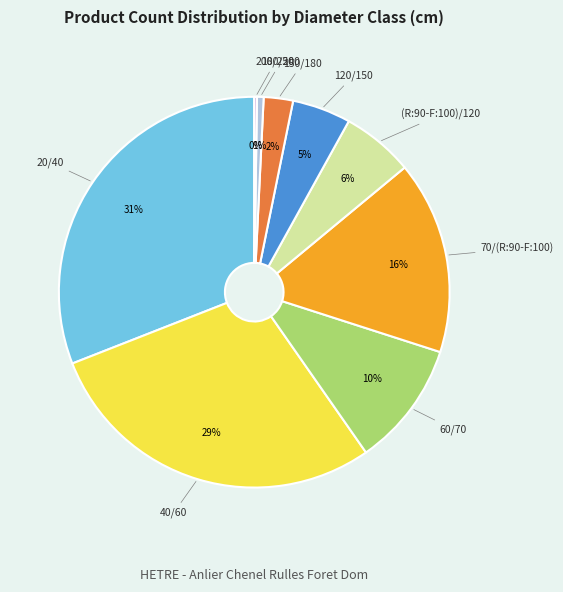

Is there a majority slice in this chart?

No